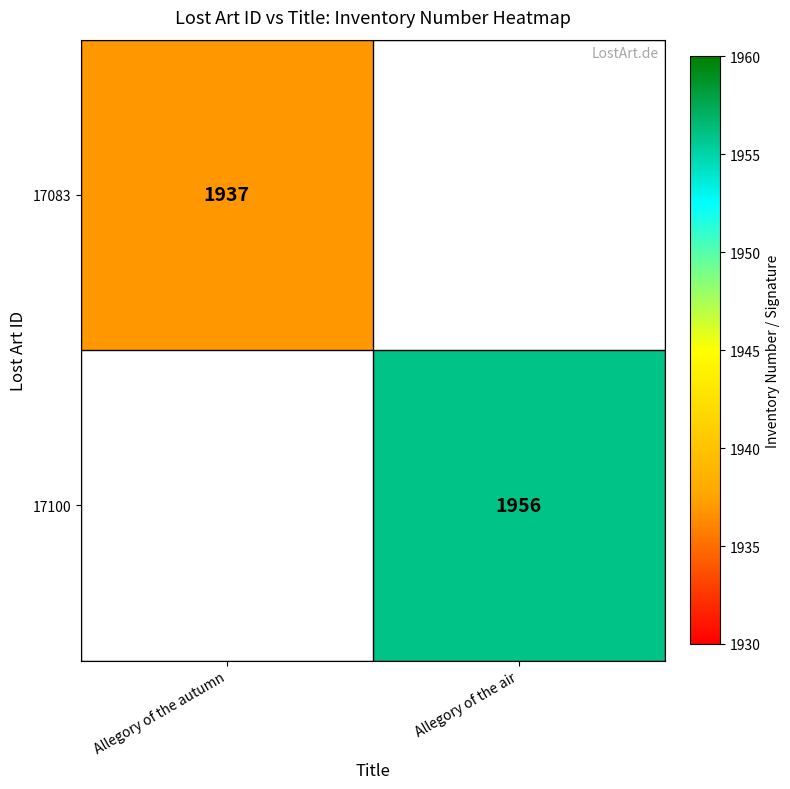

Which category has the lowest value across all series?

Allegory of the autumn